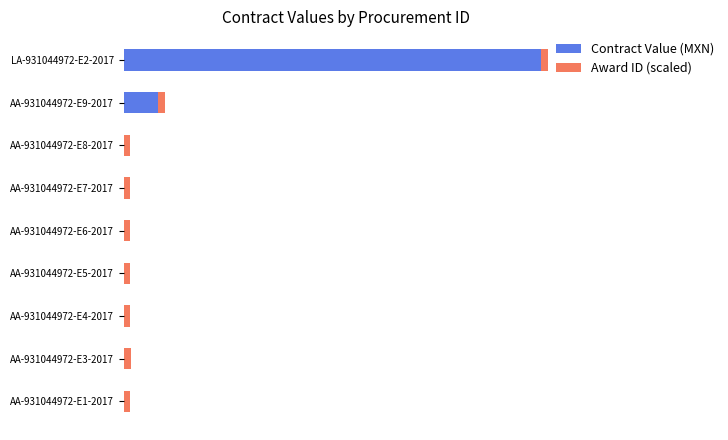

Reading left to right, list all the values displayed in this chart.

Contract Value (MXN): 0.0	0.0	0.0	0.0	0.0	0.0	0.0	0.1	1.0
Award ID (scaled): 0.0	0.0	0.0	0.0	0.0	0.0	0.0	0.0	0.0